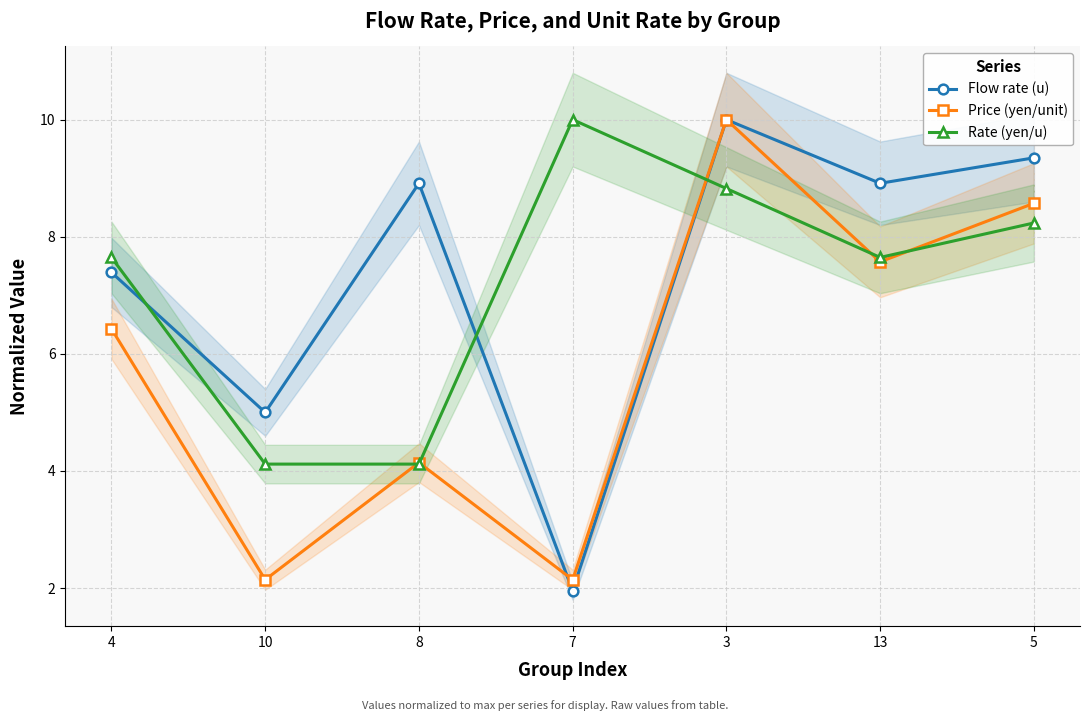

Rank the series at 3 from highest to lowest value.

Flow rate (u), Price (yen/unit), Rate (yen/u)